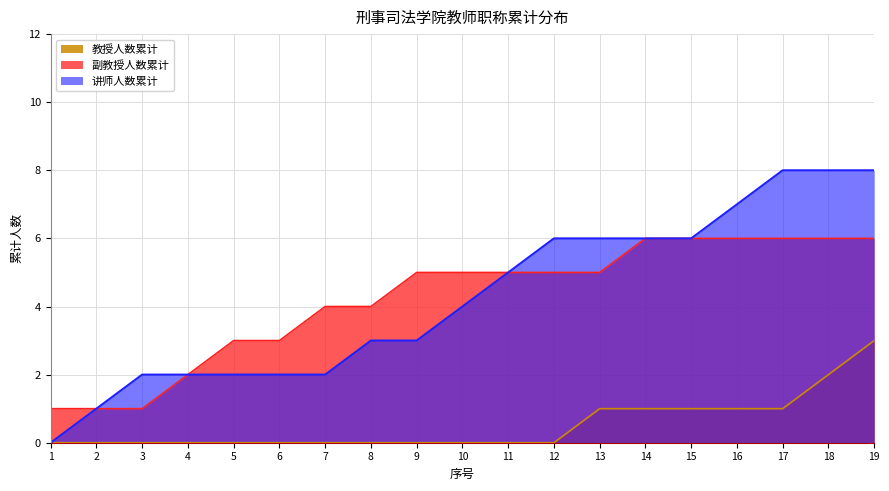

At which label does 副教授人数累计 first exceed 5?

14